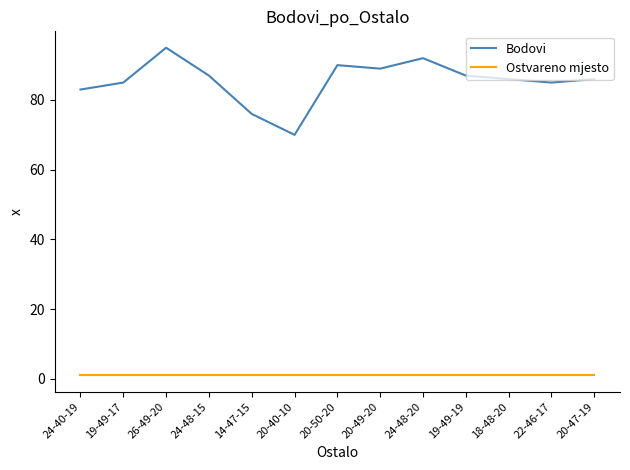

Rank the series by their maximum value, from highest to lowest.

Bodovi, Ostvareno mjesto